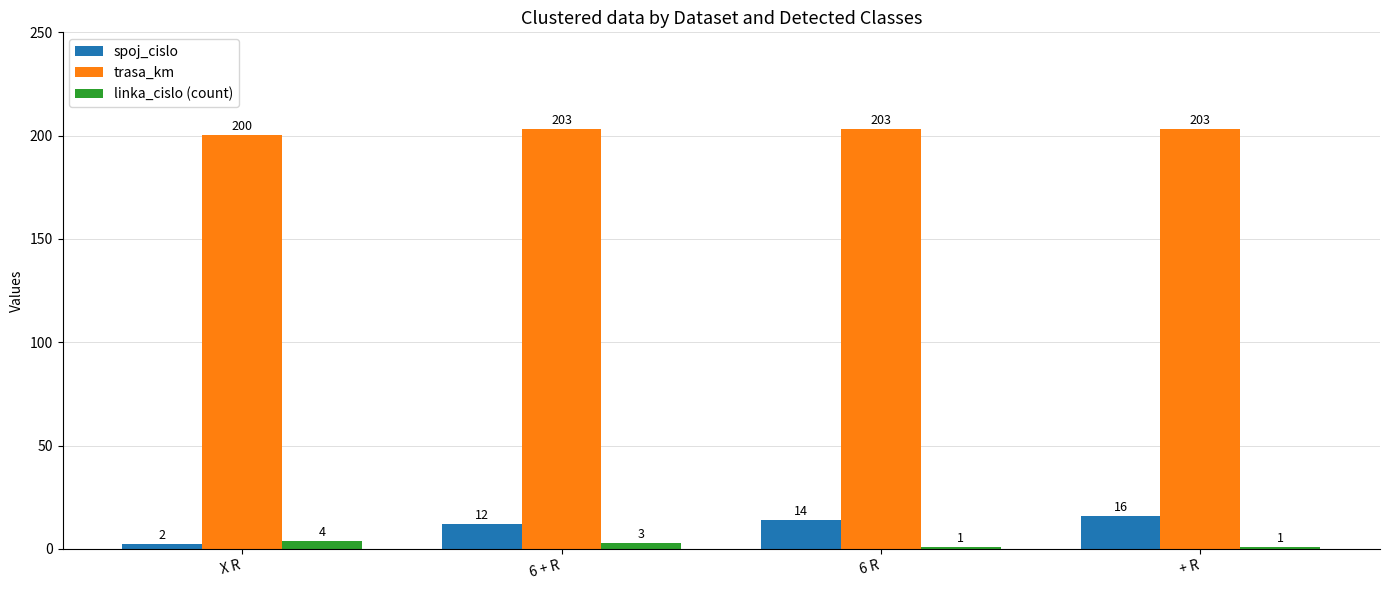

What position from the left is X R?

1